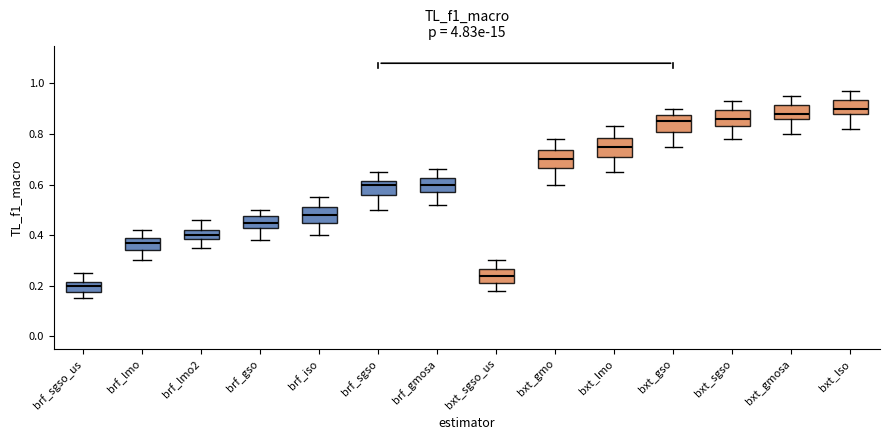

Where does the median line of the box for brf_gso sit on the y-axis? The values are not printed on the chart, so give them approximately, as read against the axis.

0.46